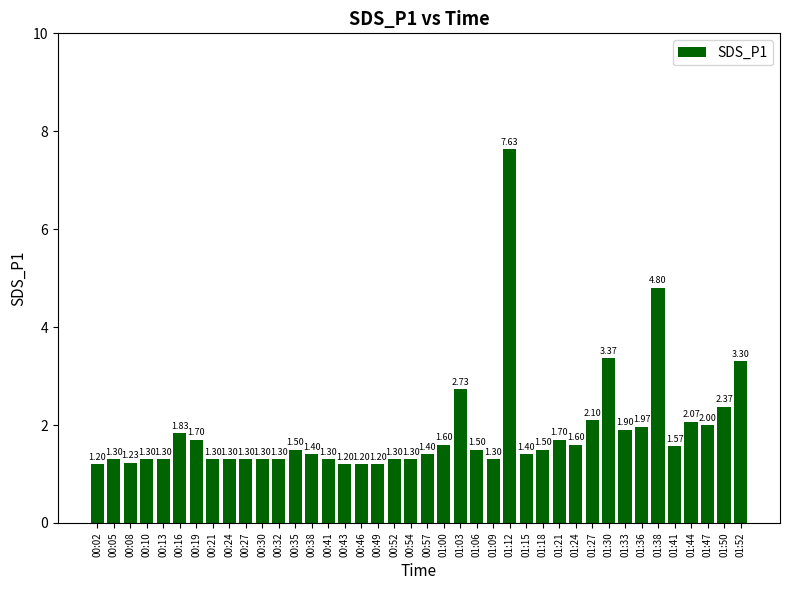

What is the change in value from 01:06 to 01:44?

+0.6